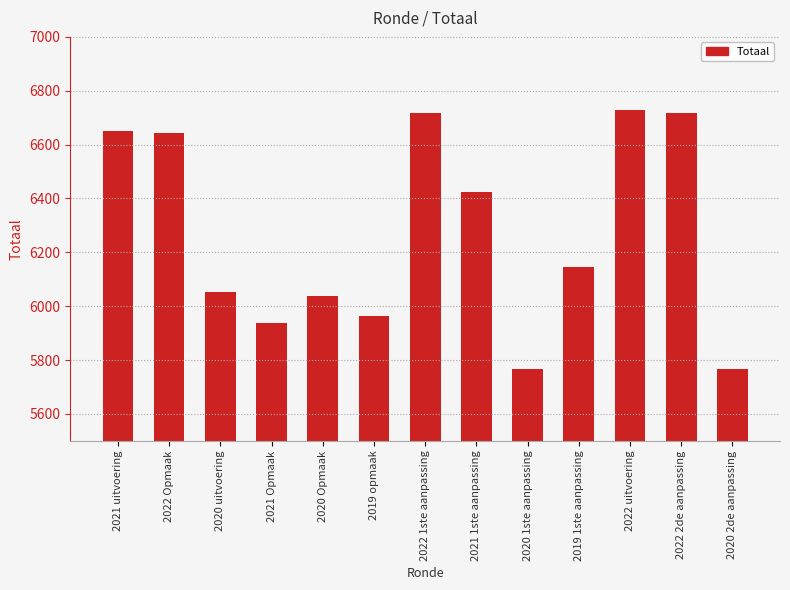

Reading left to right, extract all data points from this chart.

2021 uitvoering=6652	2022 Opmaak=6643	2020 uitvoering=6051	2021 Opmaak=5939	2020 Opmaak=6039	2019 opmaak=5964	2022 1ste aanpassing=6717	2021 1ste aanpassing=6425	2020 1ste aanpassing=5766	2019 1ste aanpassing=6145	2022 uitvoering=6730	2022 2de aanpassing=6717	2020 2de aanpassing=5766